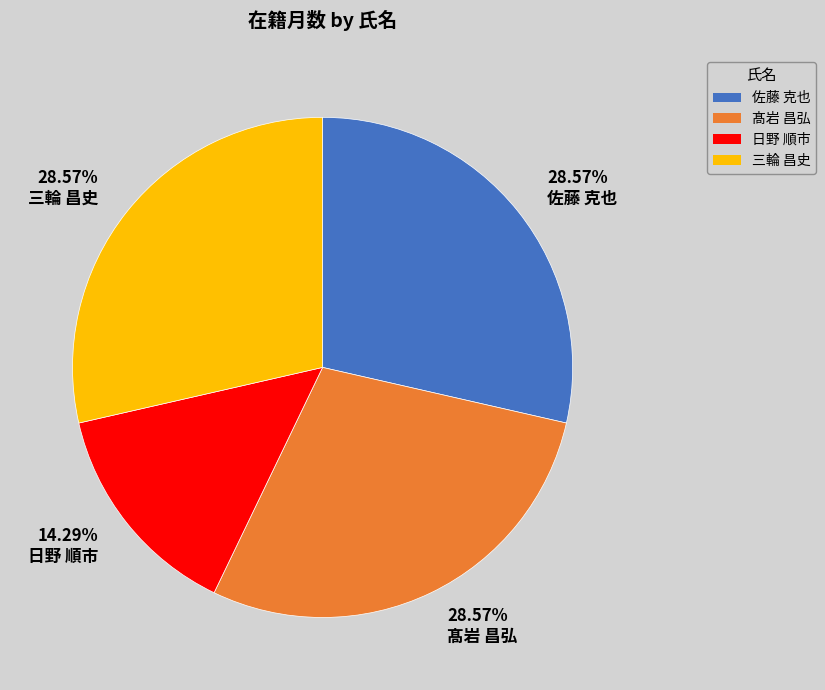

To the nearest percent, what is the average slice percentage?

25%